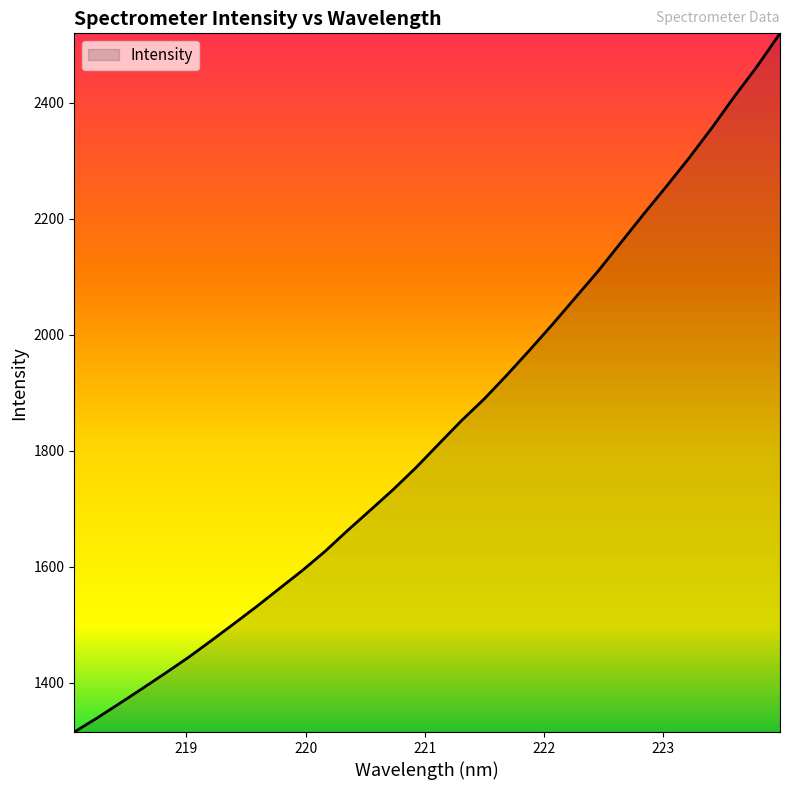

What is the average value?

1835.9